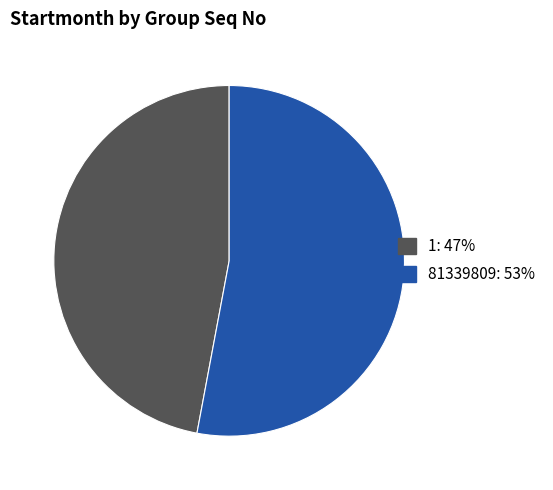

Is it true that 81339809 is 53% of the pie?

True